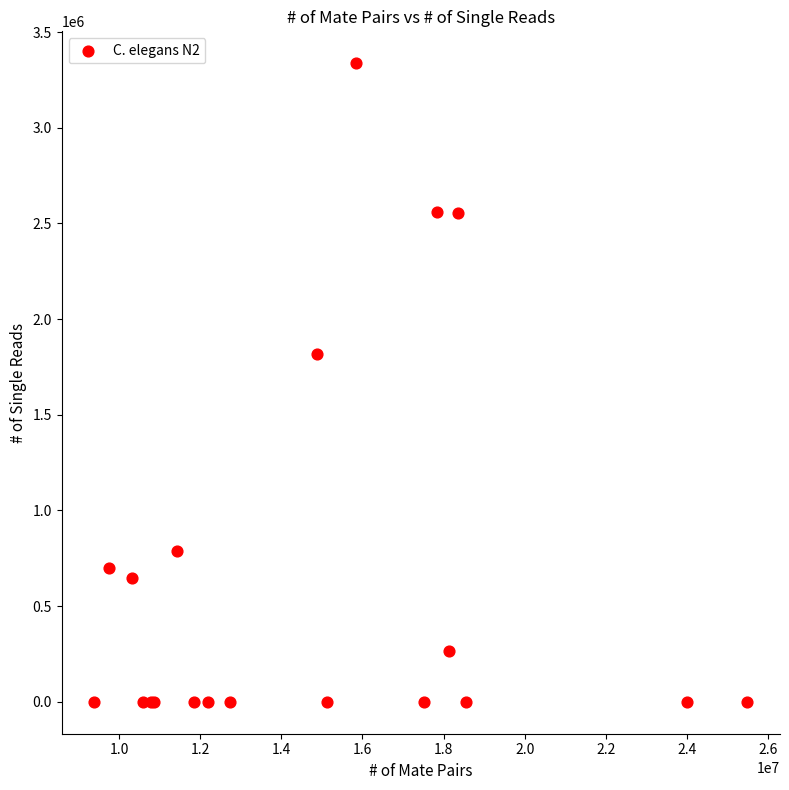

What Y value in the scatter plot is closest to 1668588?

1816771